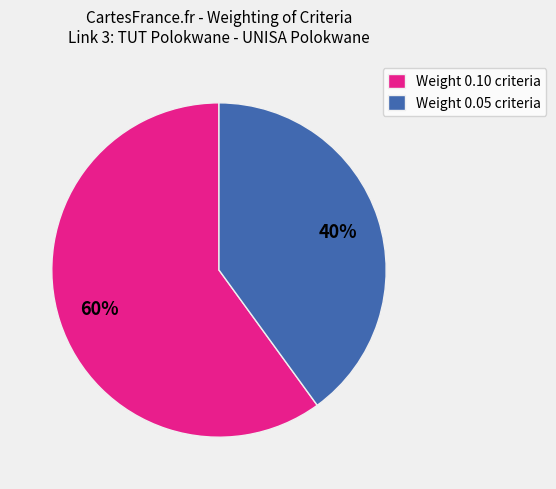

Is there a majority slice in this chart?

Yes